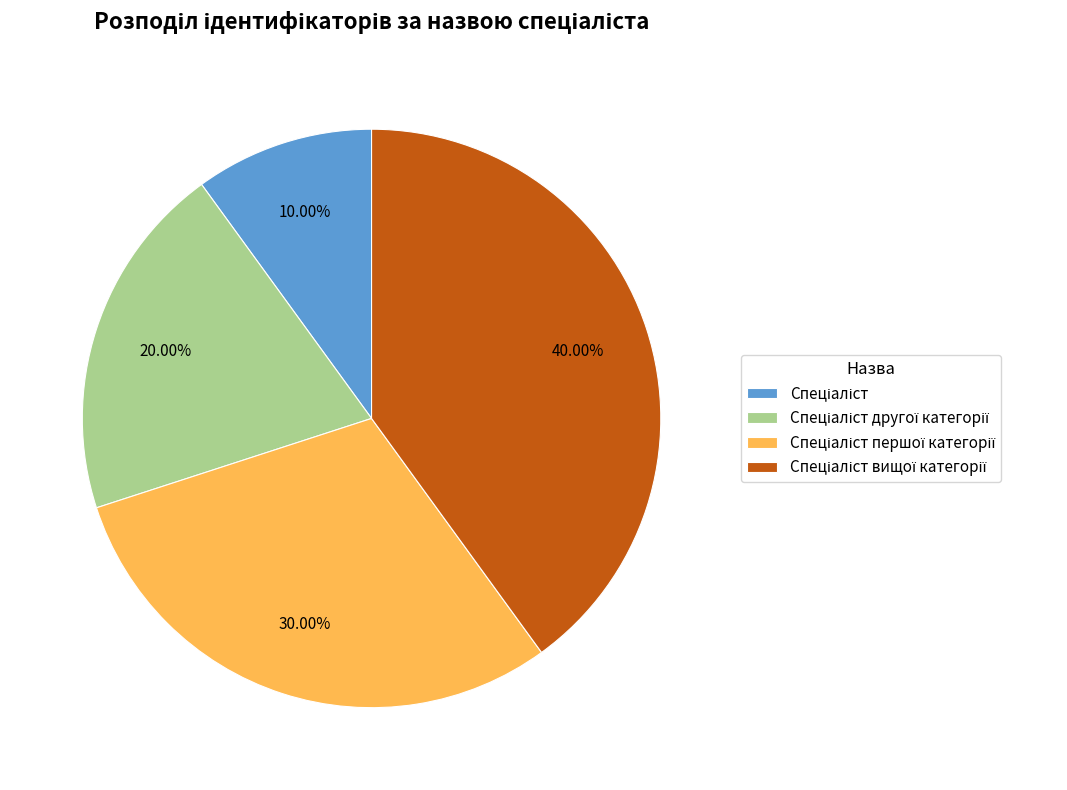

Does any single category account for the majority?

No